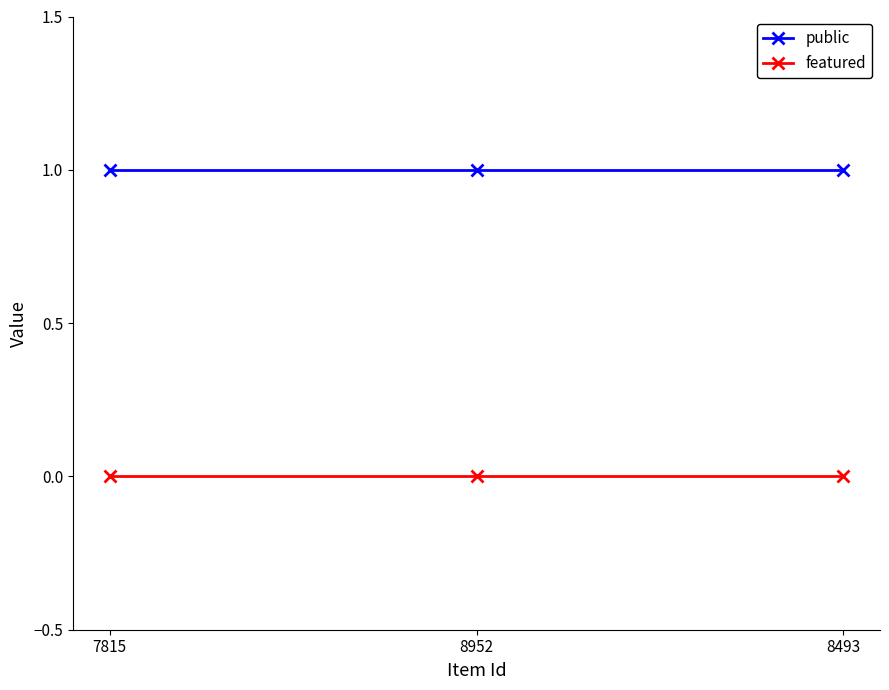

Which series has the largest total across all categories?

public